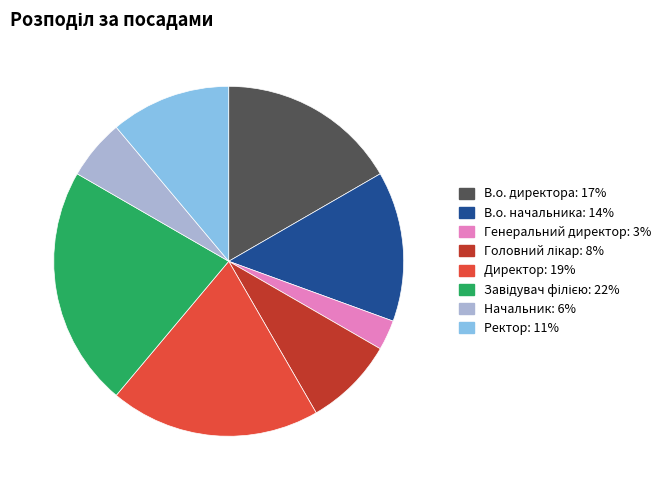

Is there a majority slice in this chart?

No